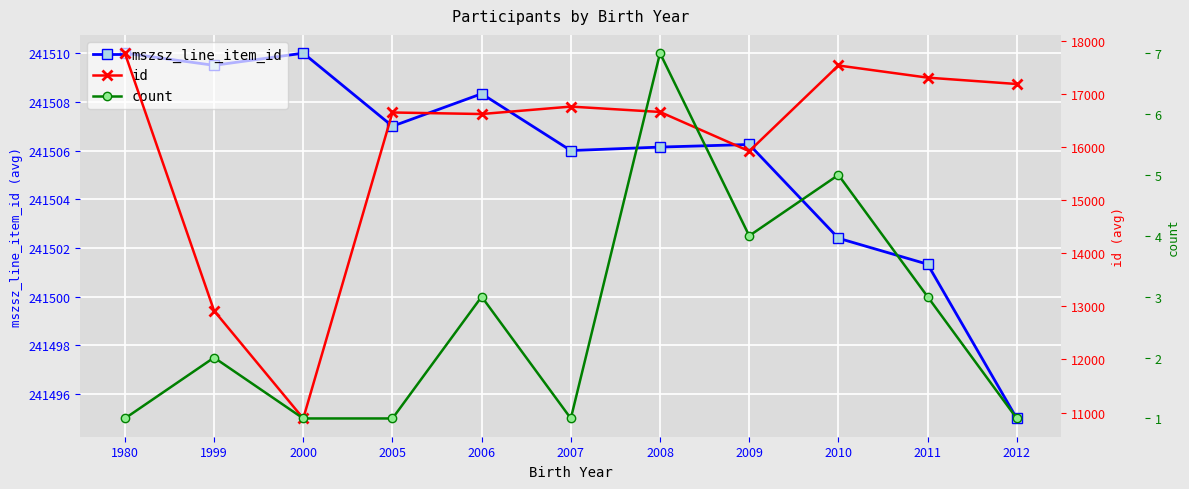

Is this an area chart (filled region under the line)?

No